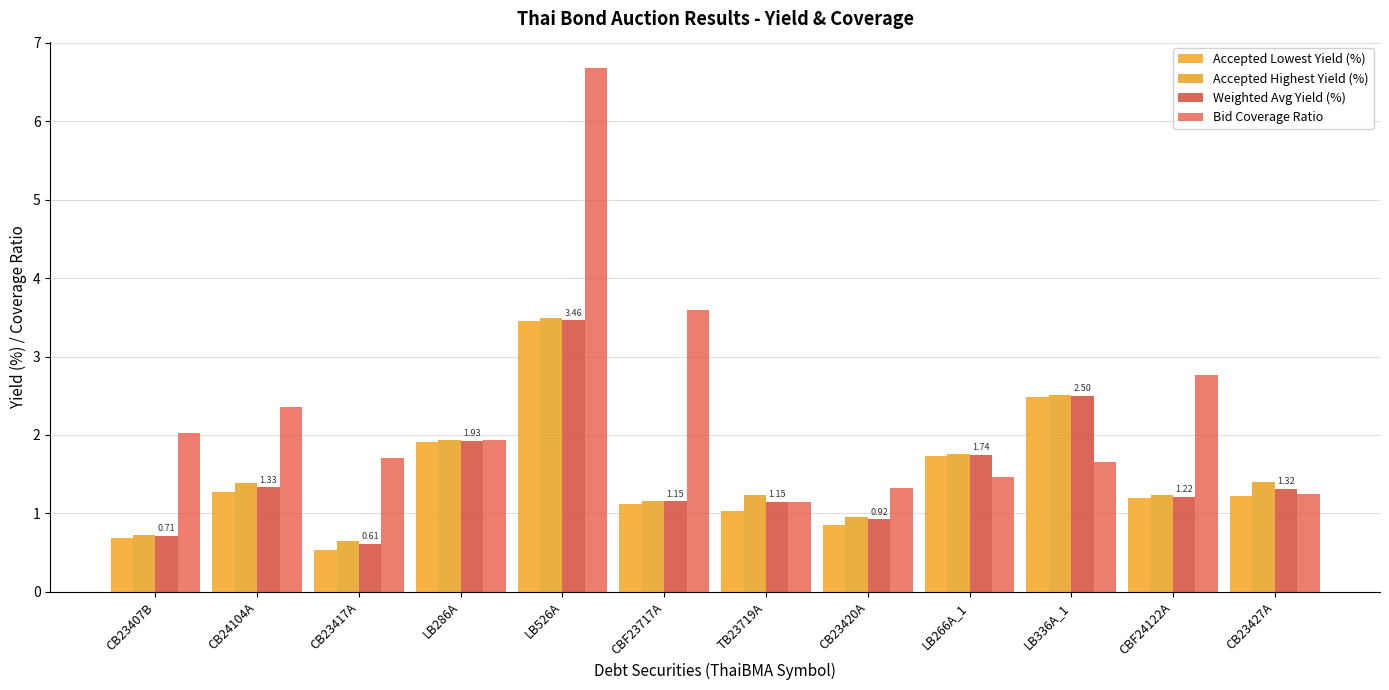

How many series are shown in this chart?

4